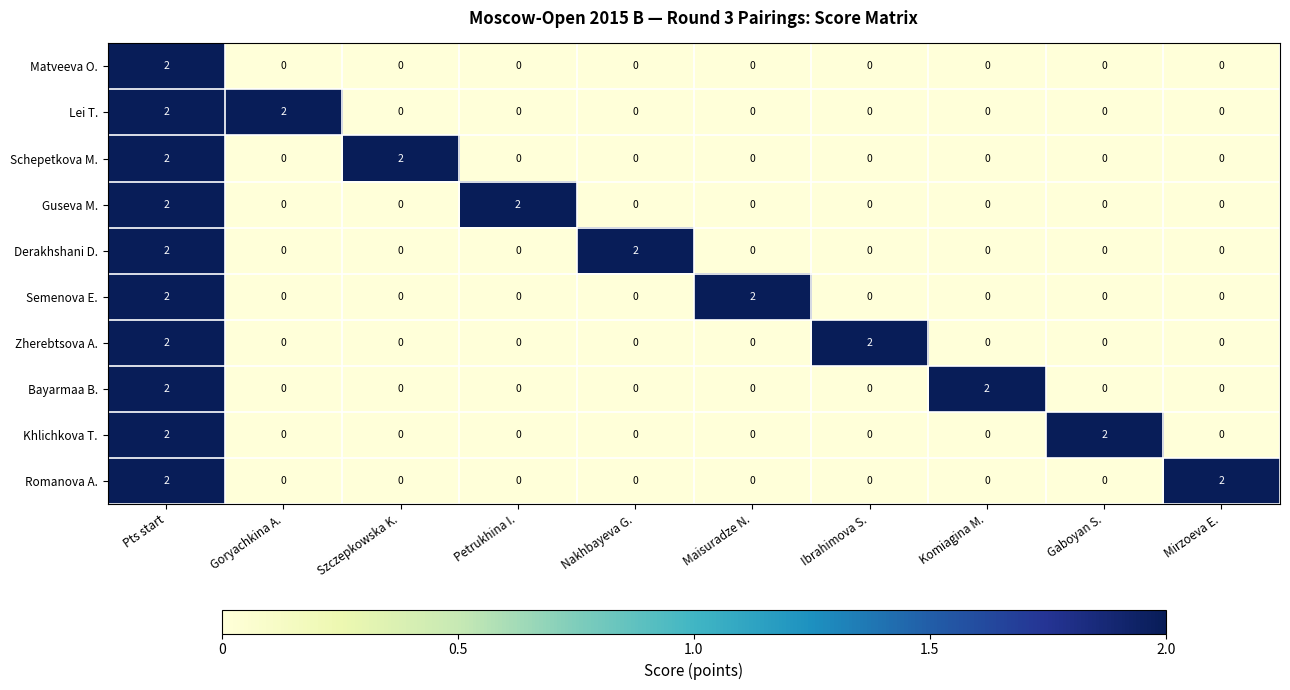

At how many categories does at least one series exceed 0?

10